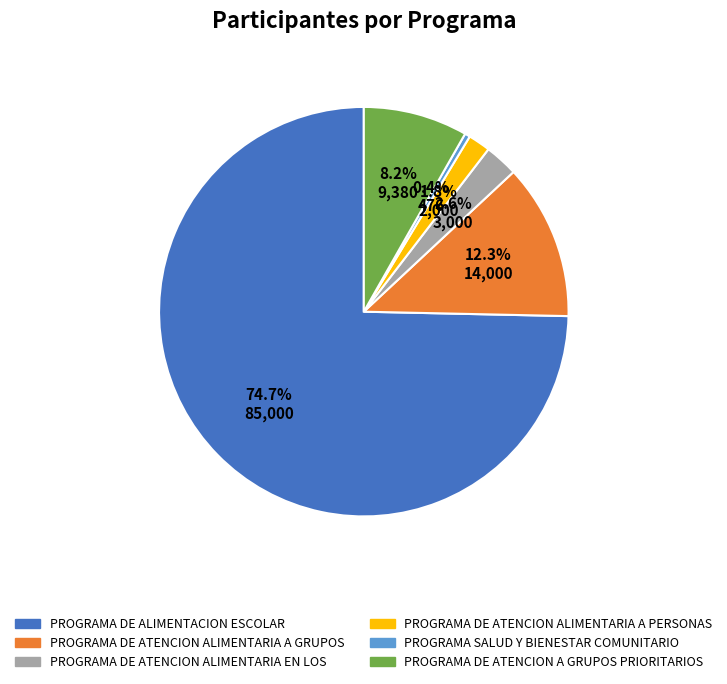

To the nearest percent, what is the difference between the largest and smallest slice percentages?

74%